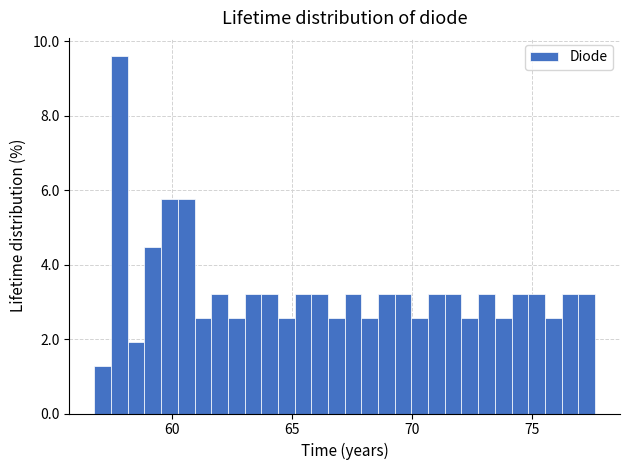

Around what value on the x-axis is the tallest bar? Give the approximate position of its centre, as read against the axis.

58.0